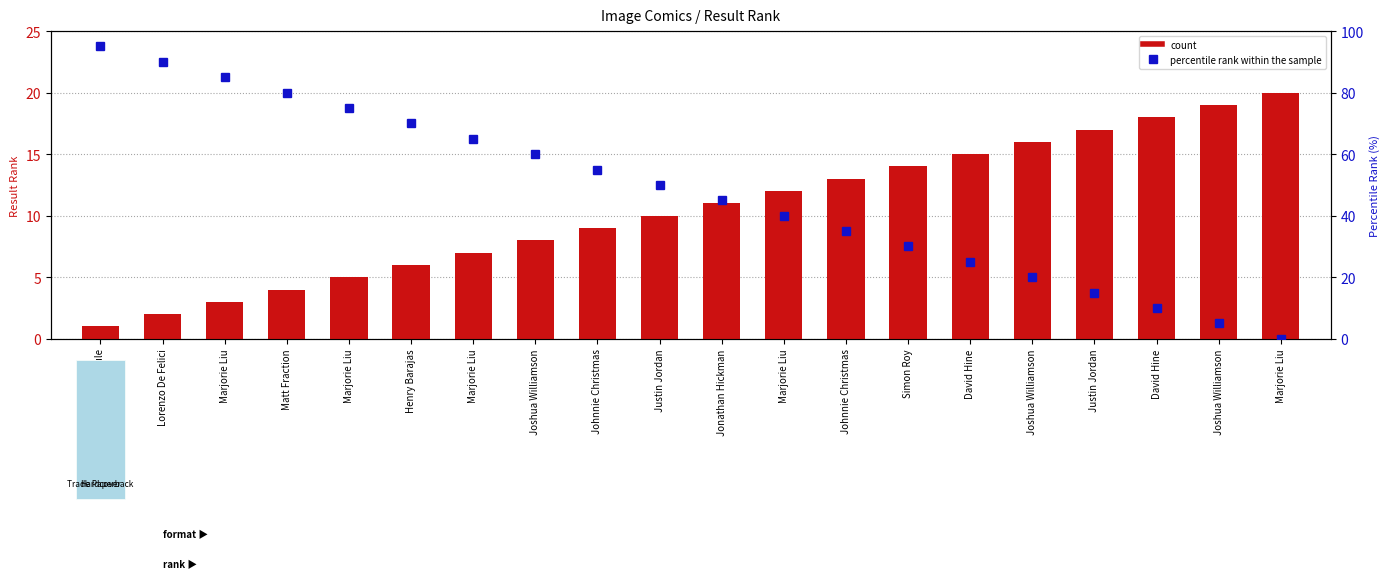

Does the chart contain stacked bars?

No